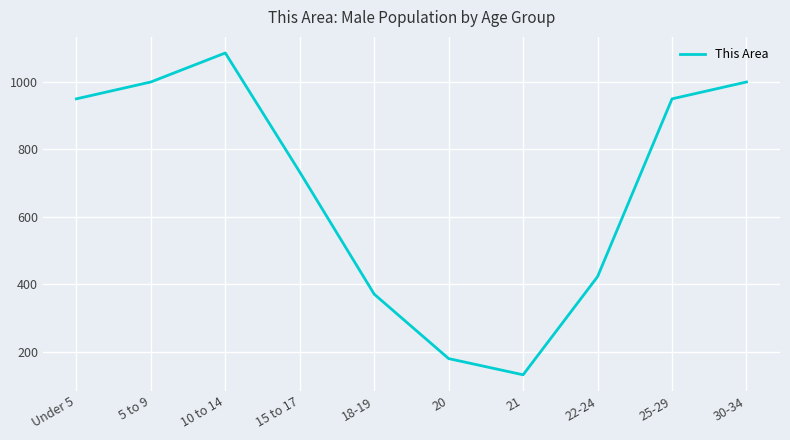

What is the average value?

682